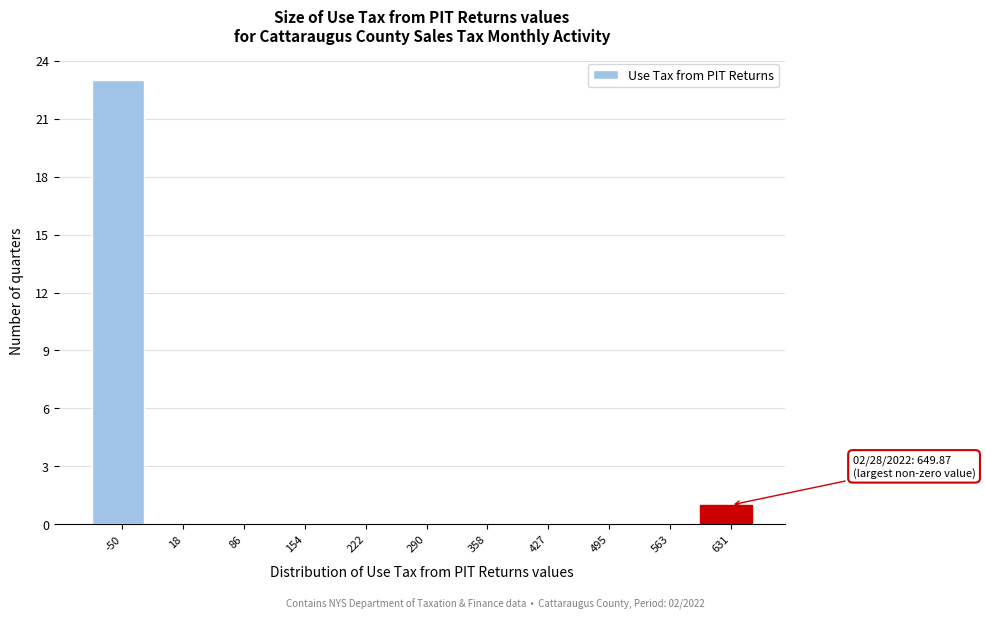

Reading right to left, transcribe all the data shown in this chart.

631=1	563=0	495=0	427=0	358=0	290=0	222=0	154=0	86=0	18=0	-50=23